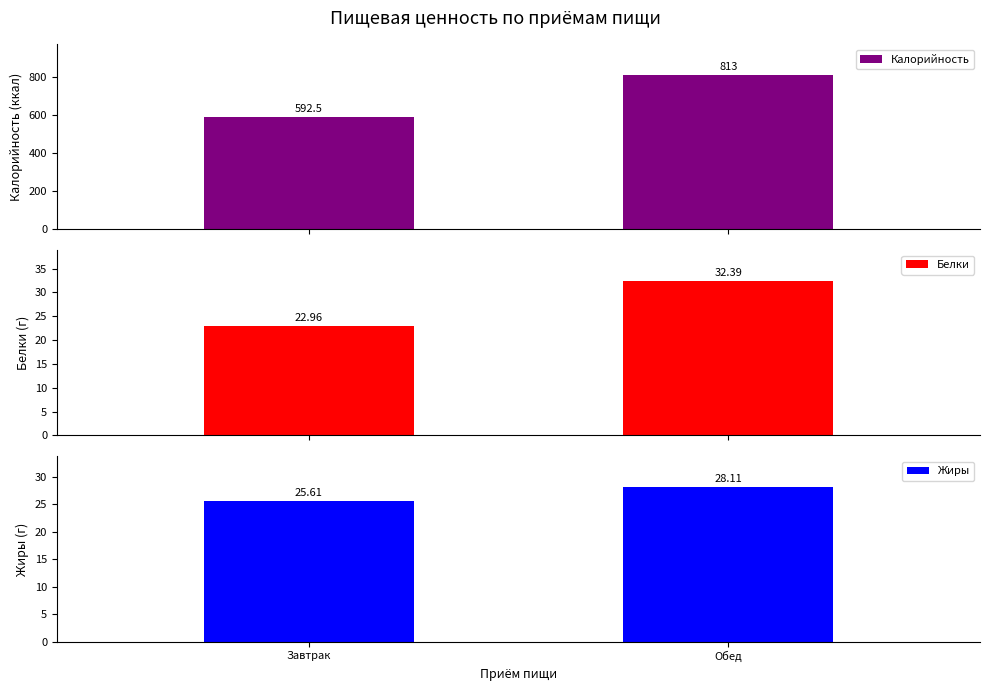

Does the chart contain any negative values?

No